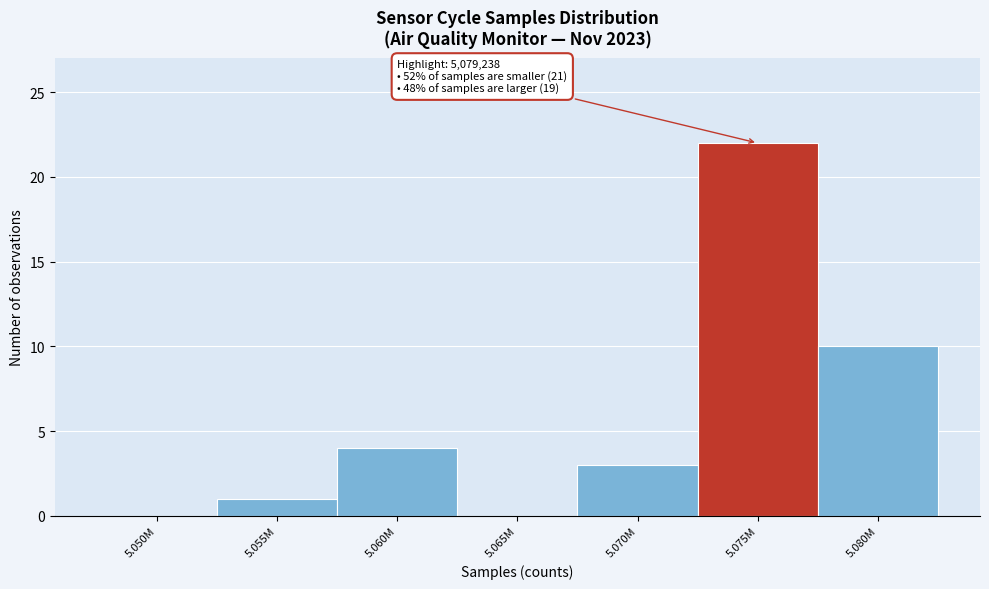

Reading left to right, list all the values displayed in this chart.

5.050M=0	5.055M=1	5.060M=4	5.065M=0	5.070M=3	5.075M=22	5.080M=10